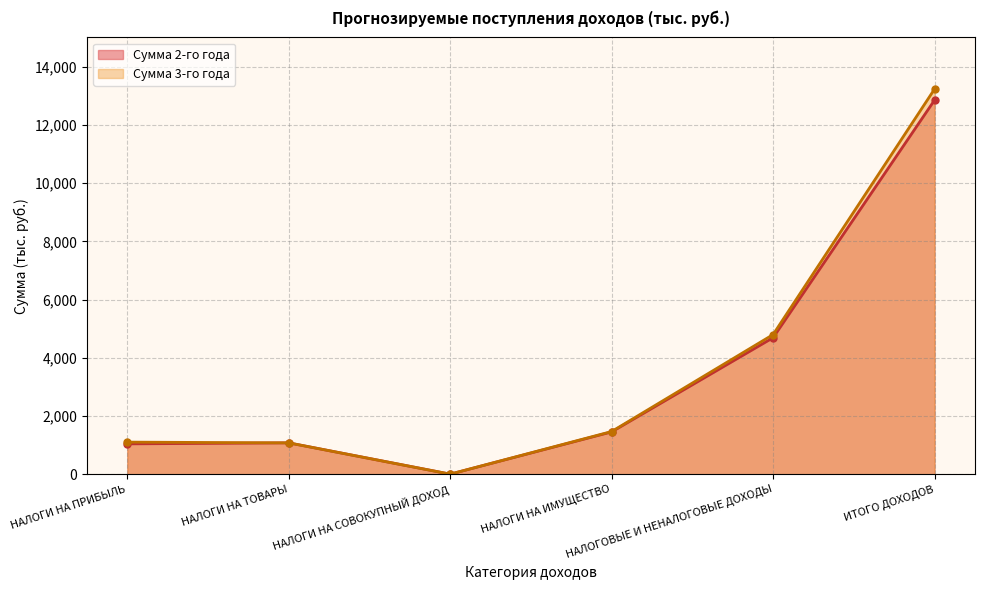

What is the sum of the Сумма 3-го года values at НАЛОГИ НА ИМУЩЕСТВО and НАЛОГОВЫЕ И НЕНАЛОГОВЫЕ ДОХОДЫ?

6275.0